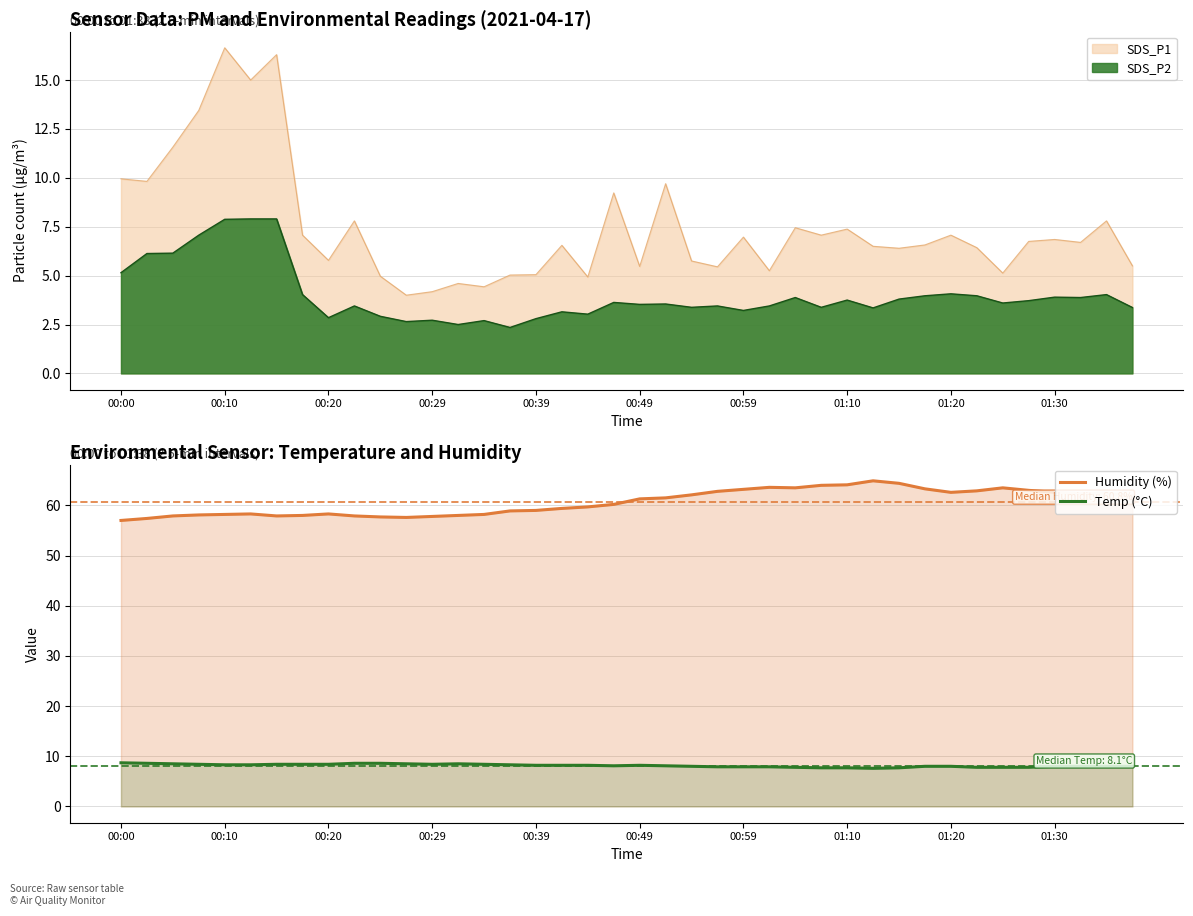

True or false: Humidity (%) and Temp (°C) intersect in this chart.

False